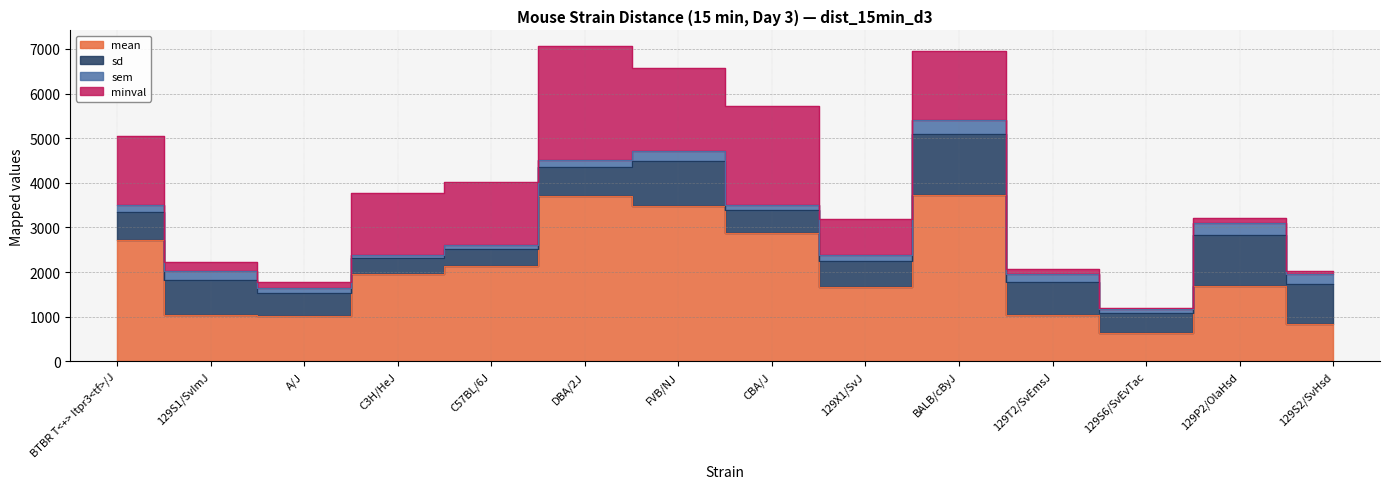

Read the minval value at 129S2/SvHsd.

66.0